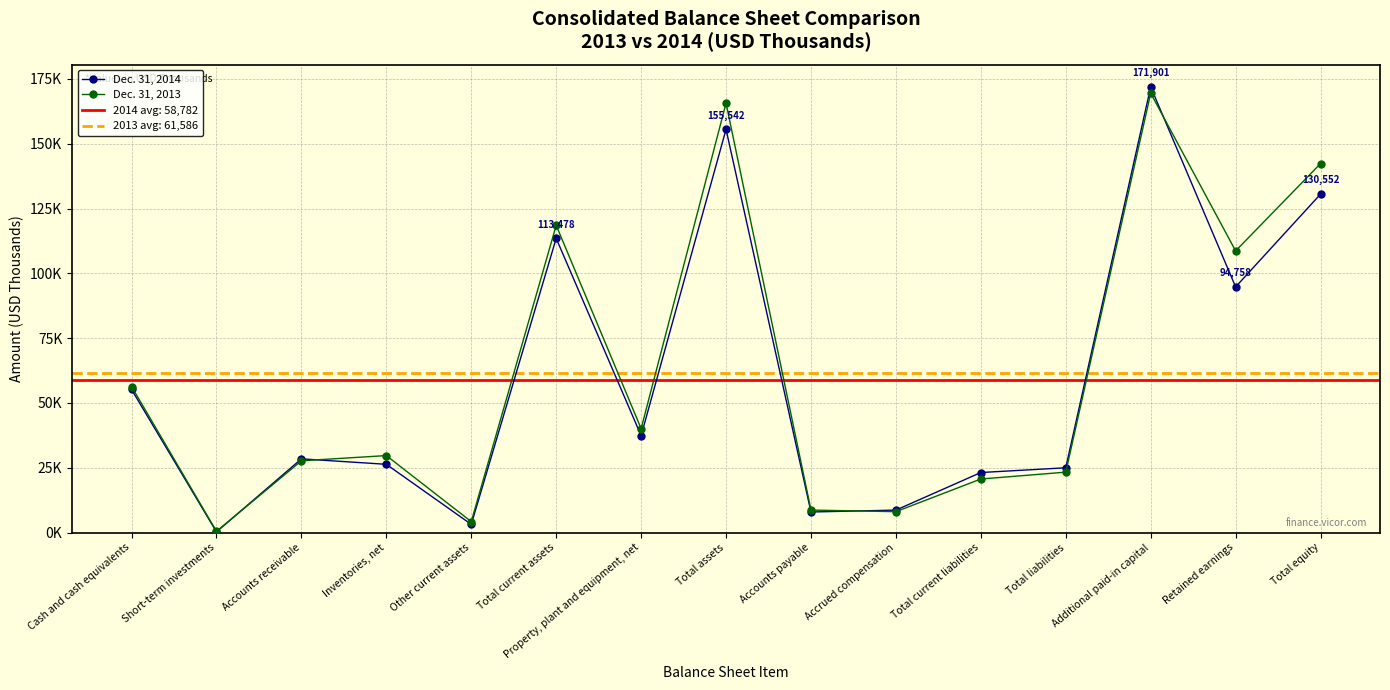

Reading right to left, what are all the values shown in this chart?

Dec. 31, 2014: 130552	94758	171901	24990	23157	8663	7932	155542	37387	113478	3155	26328	28431	270	55187
Dec. 31, 2013: 142337	108645	169474	23303	20655	8055	8677	165640	40092	118524	4212	29696	27683	463	56339